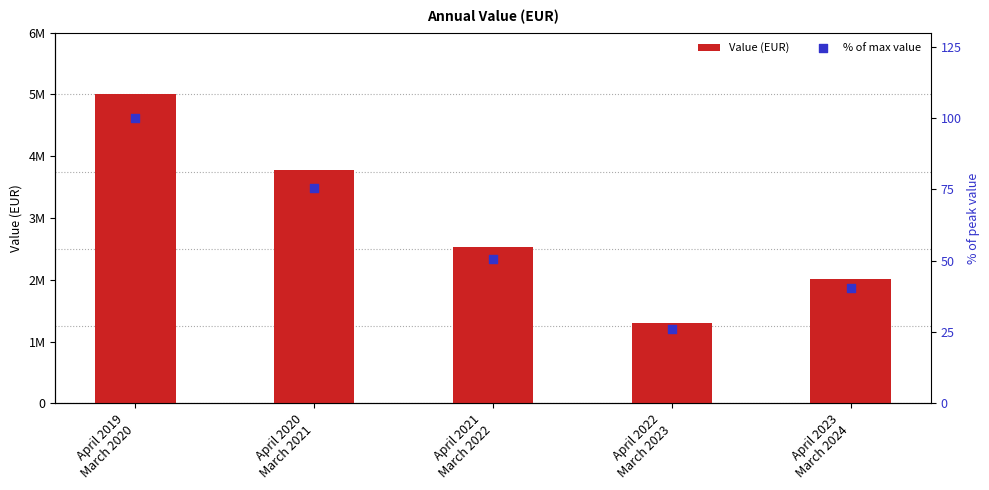

What are all the series names shown in the legend?

Value (EUR), % of max value